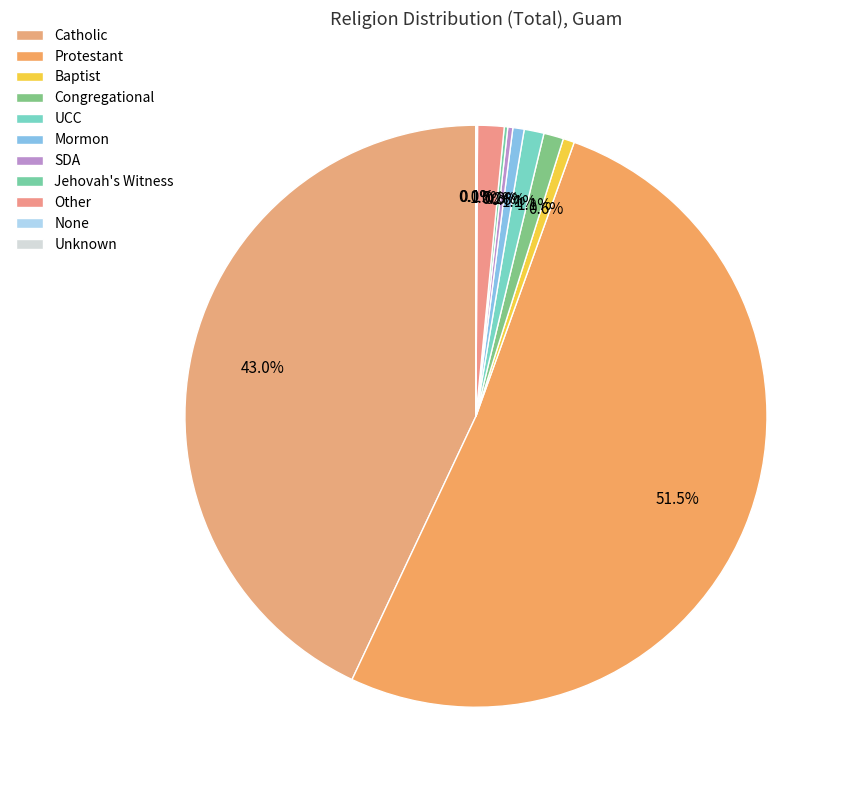

True or false: SDA accounts for 0% of the total.

True